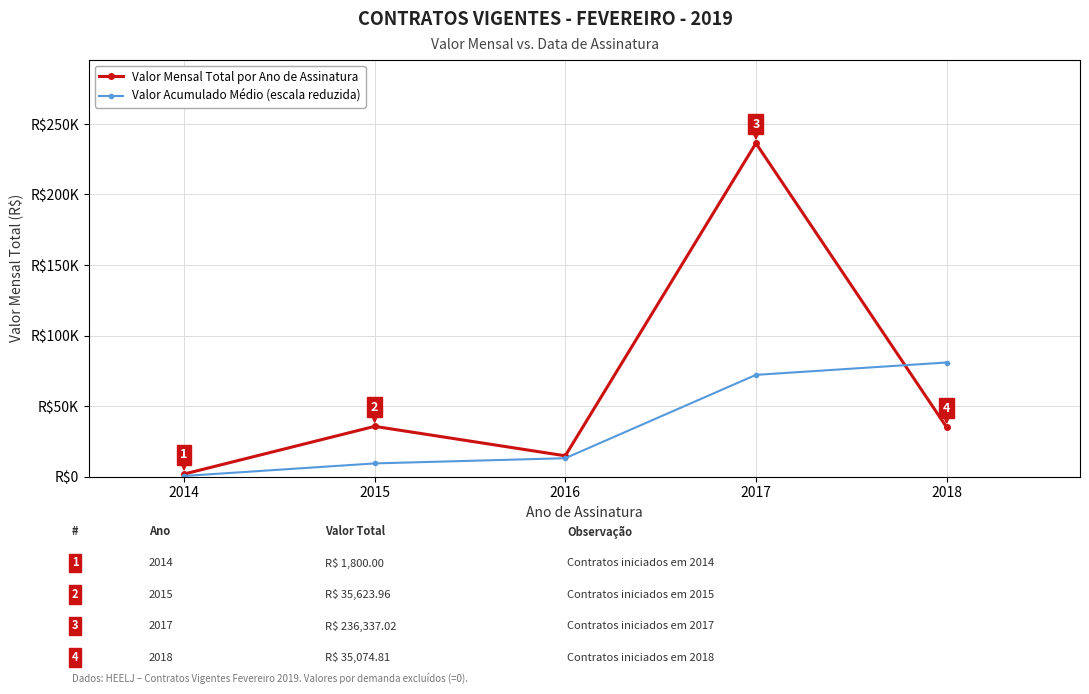

List the series in order of their peak value, highest first.

Valor Mensal Total por Ano de Assinatura, Valor Acumulado Médio (escala reduzida)